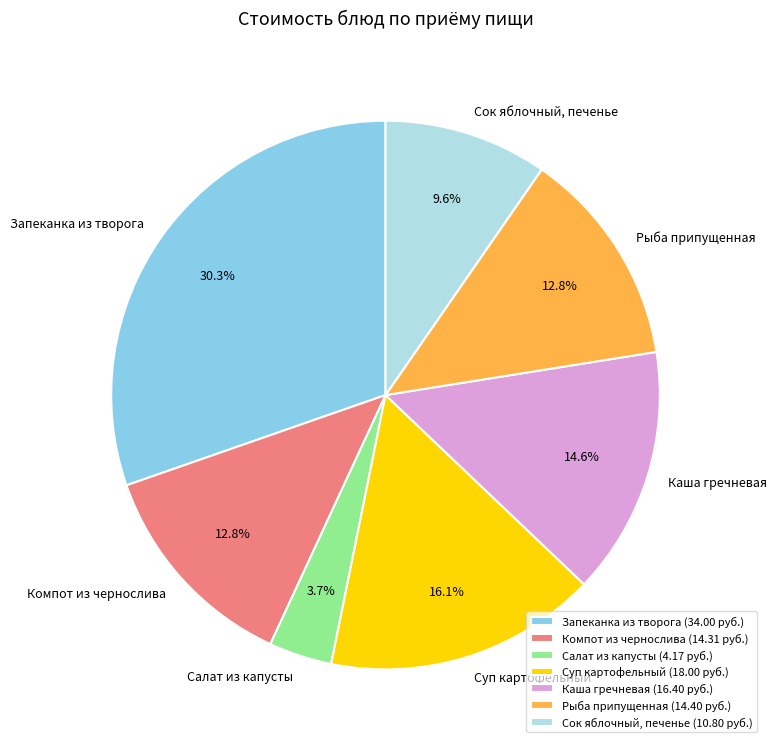

What is the smallest slice in the pie chart?

Салат из капусты